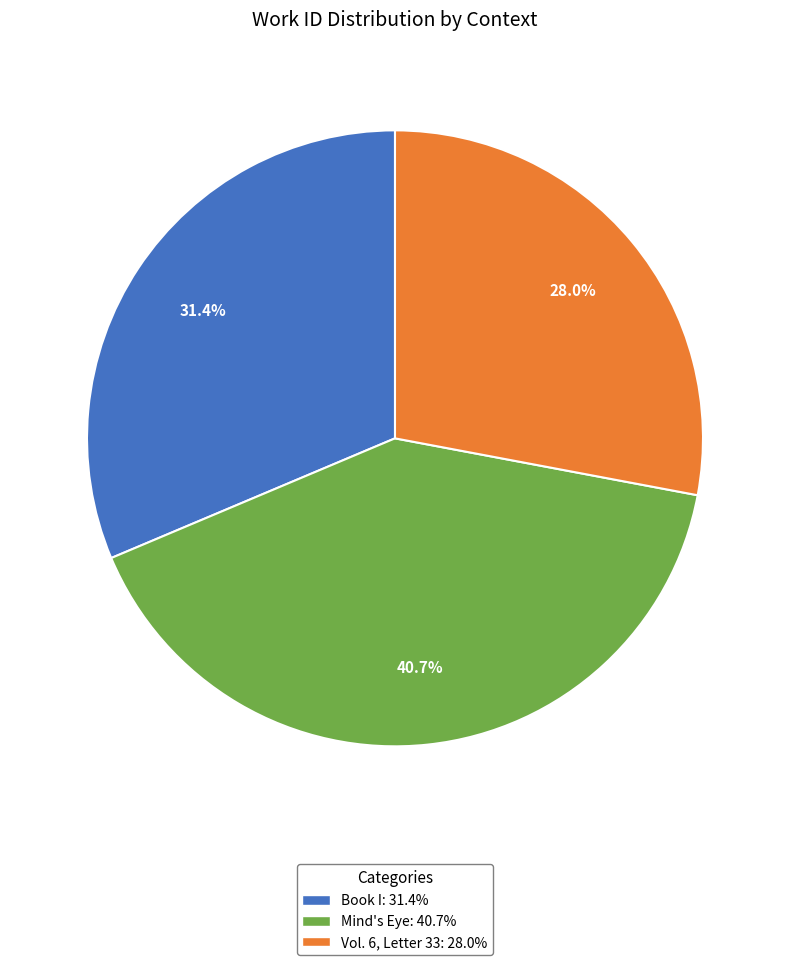

To the nearest percent, what percentage of the pie is Mind's Eye?

41%